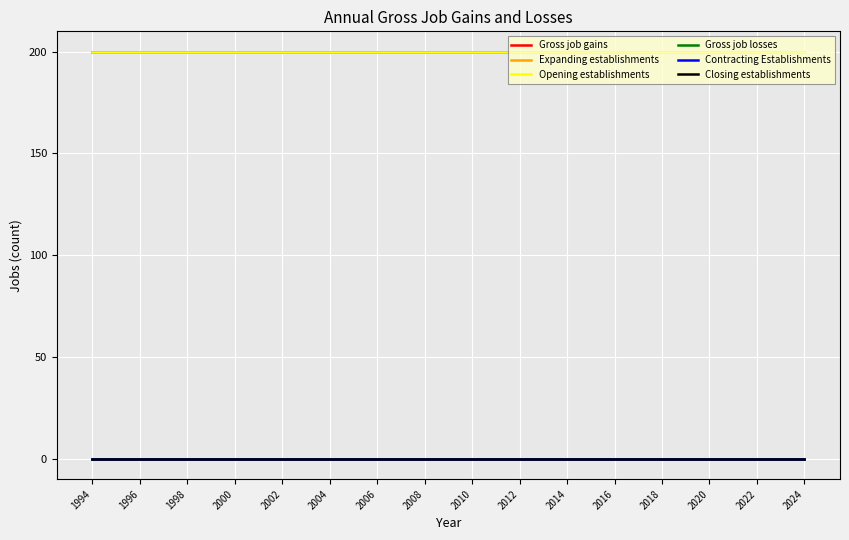

Does the chart display data point markers on the line(s)?

No